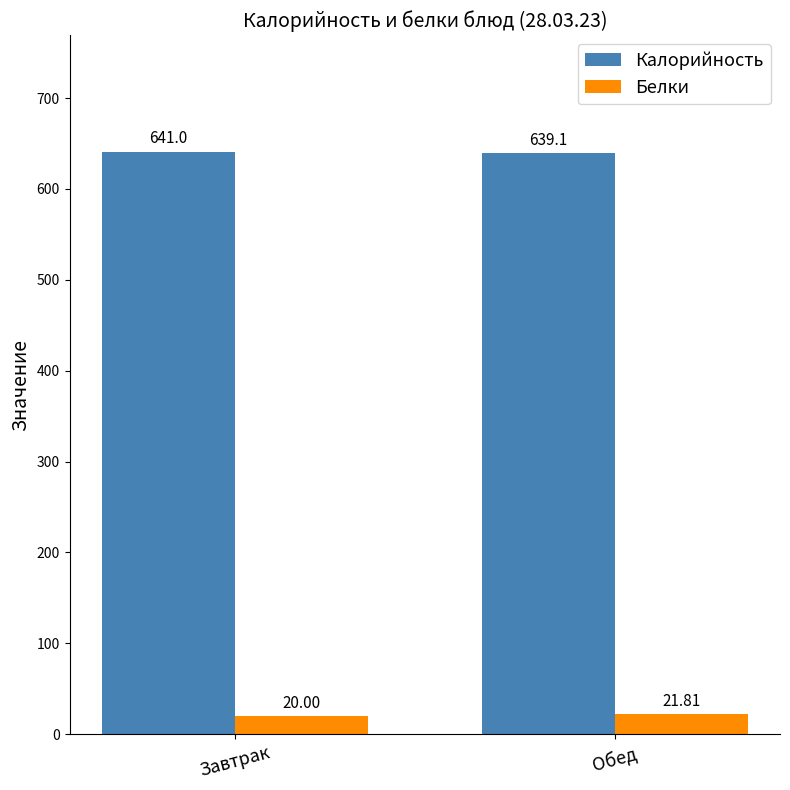

Which series has the largest total across all categories?

Калорийность